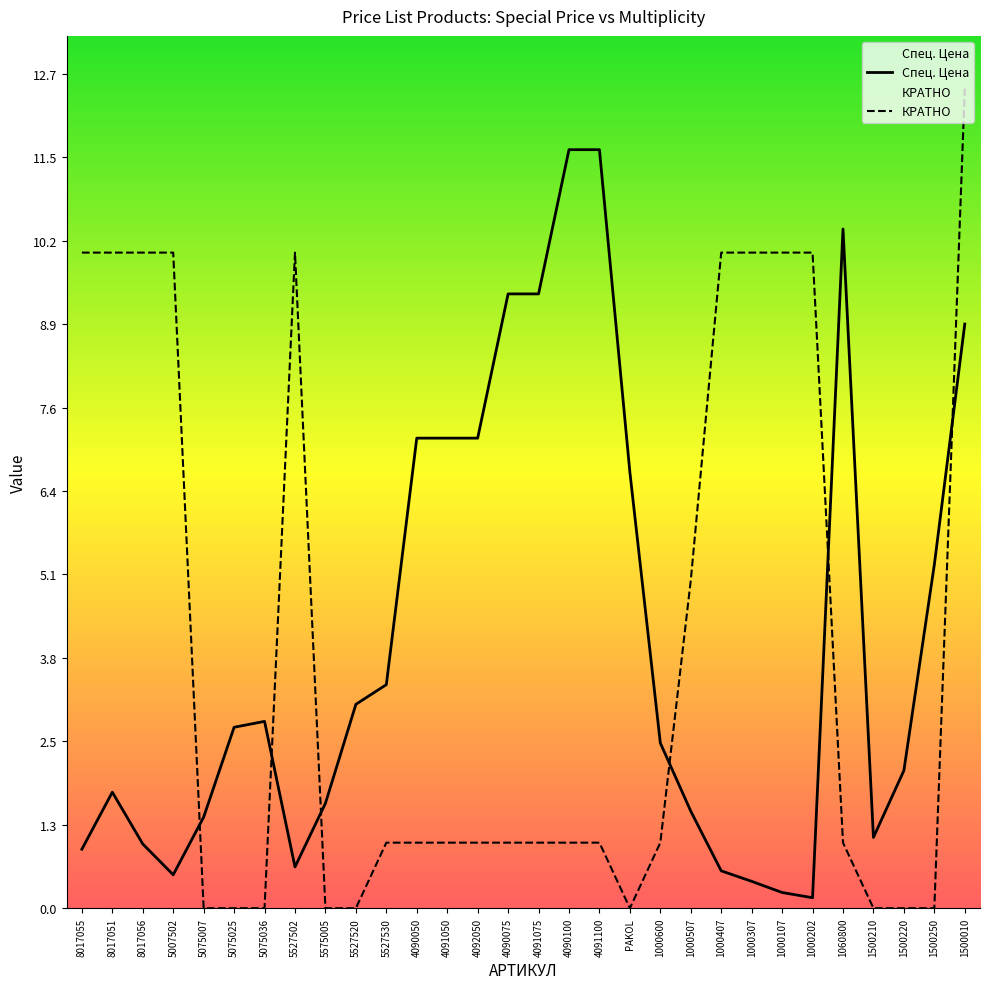

What is the maximum value shown in the chart?

12.5